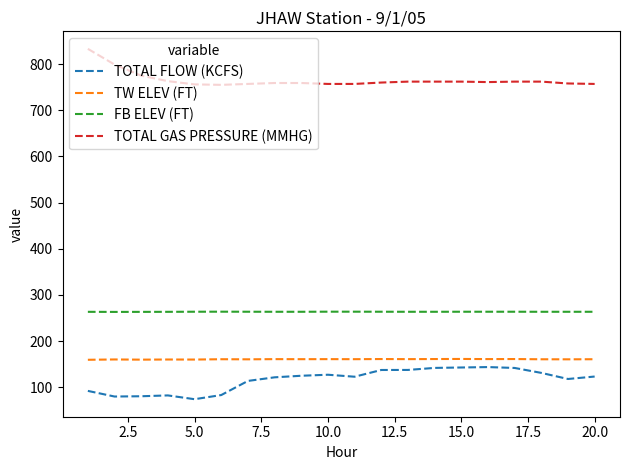

Which series has the largest total across all categories?

TOTAL GAS PRESSURE (MMHG)